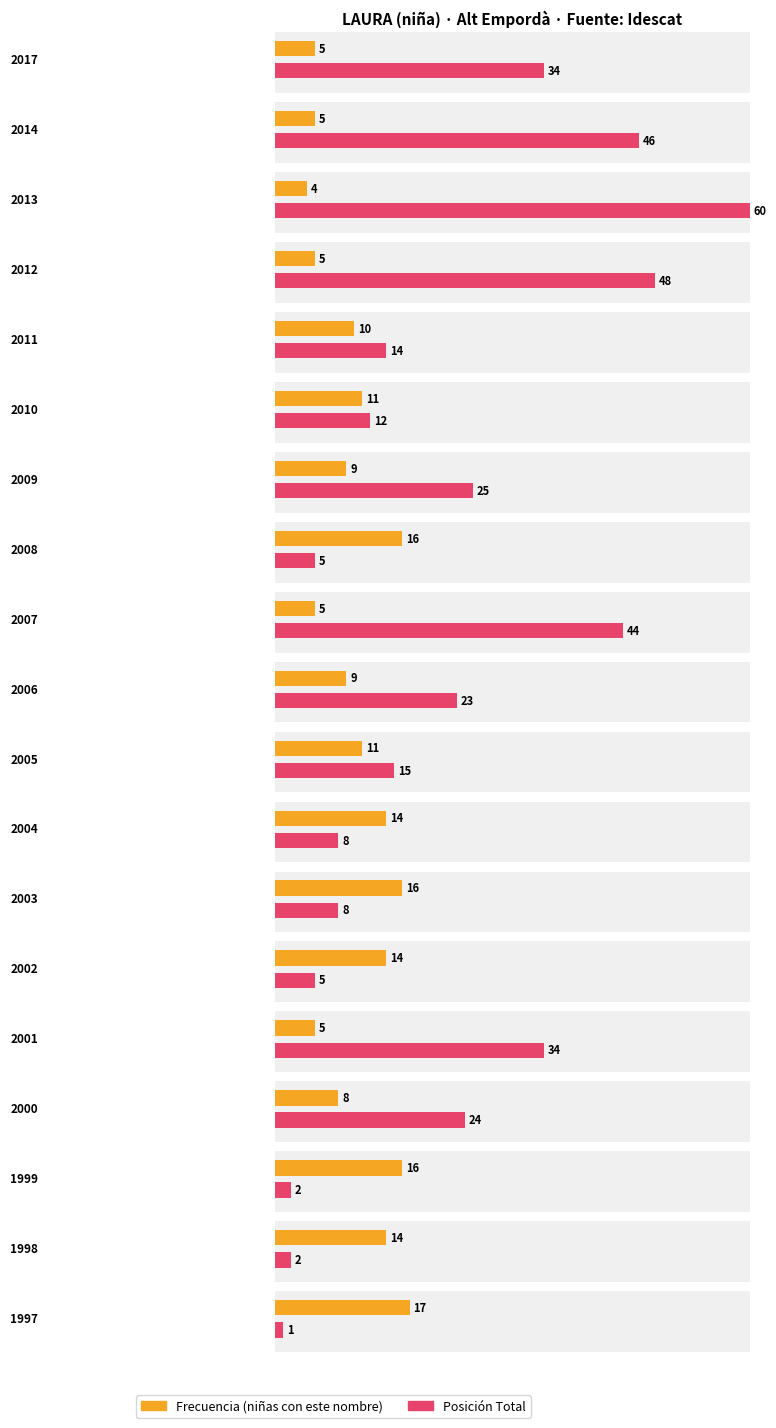

List the series in order of their overall mean, highest first.

Posicion_Total, Frecuencia